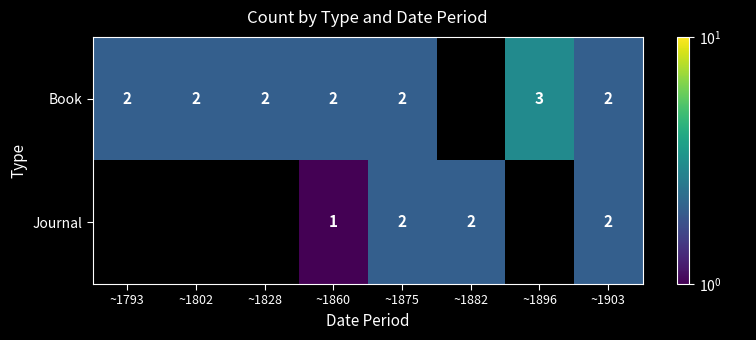

True or false: Book has a value of 2 at ~1793.

True